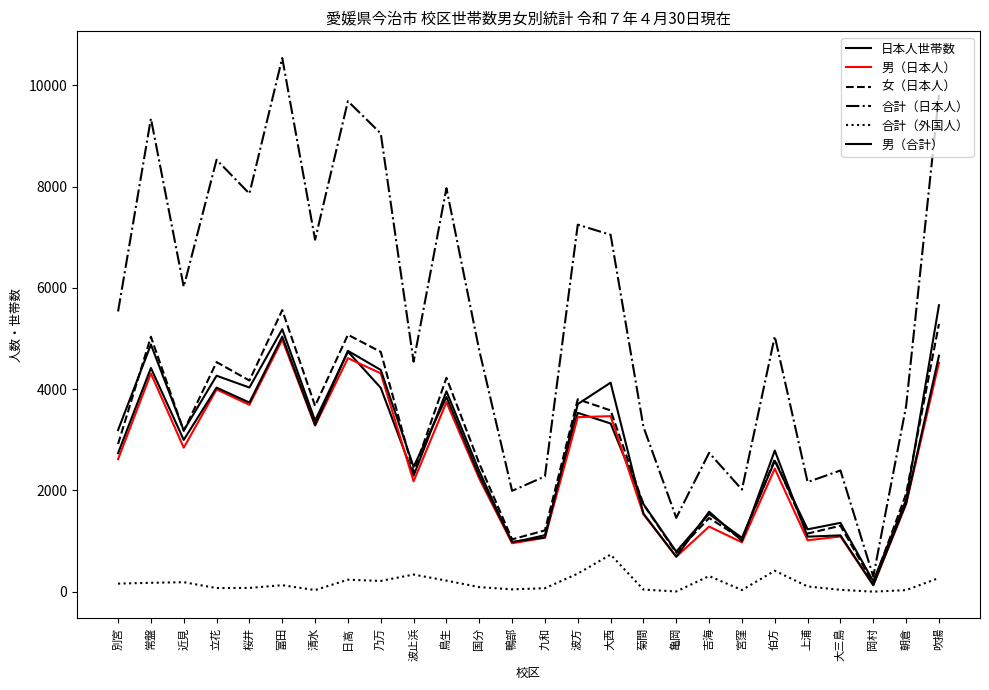

What is the spread (max minus min) of values at 上浦?

2061